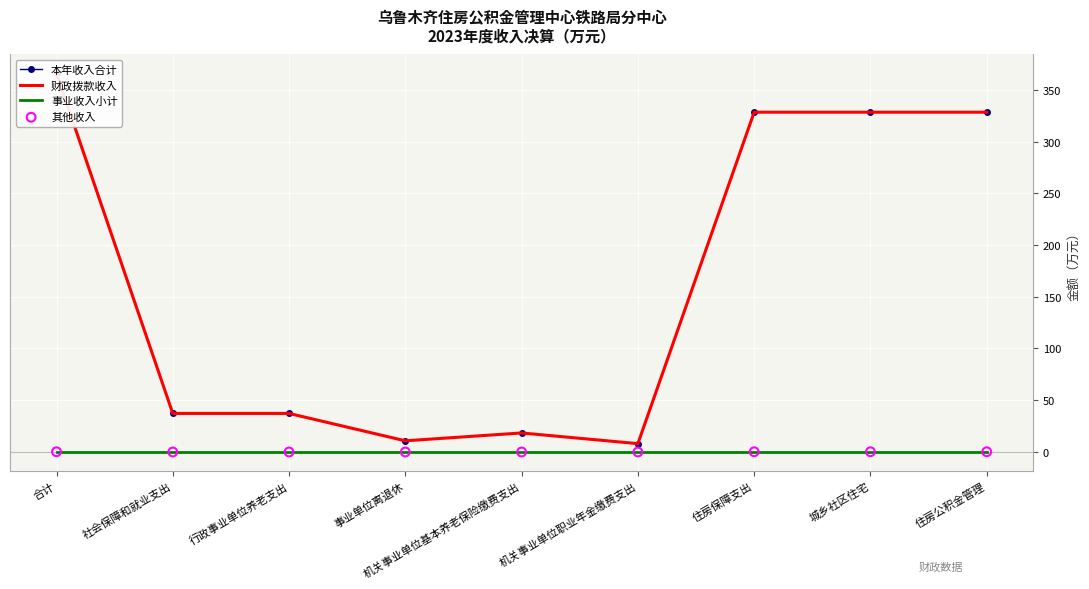

Which series has the largest total across all categories?

本年收入合计